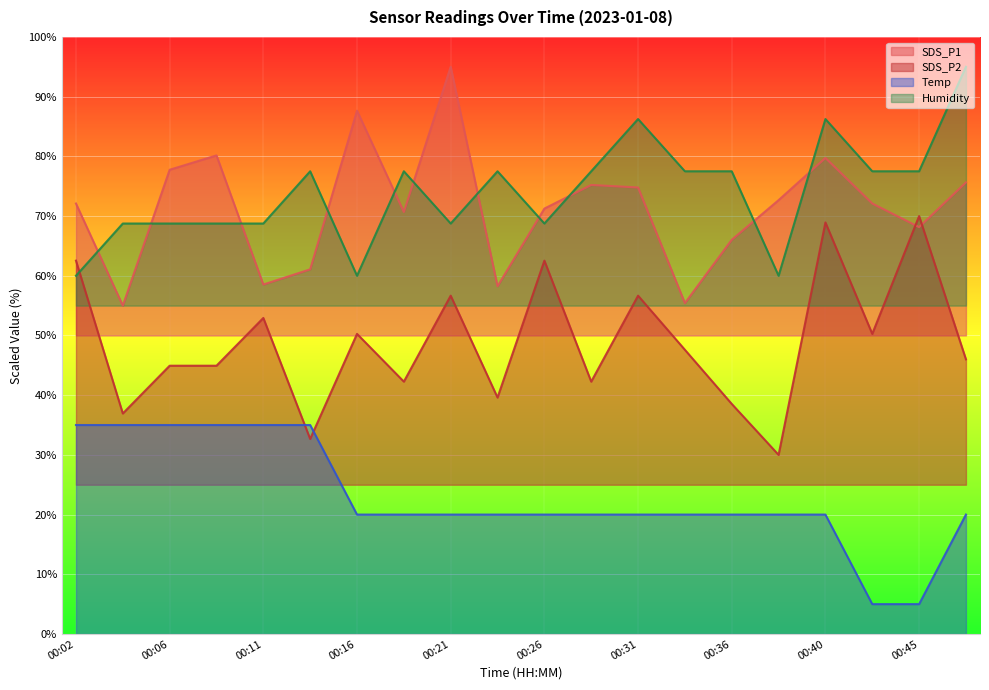

Which series has the largest range (max minus min)?

SDS_P1